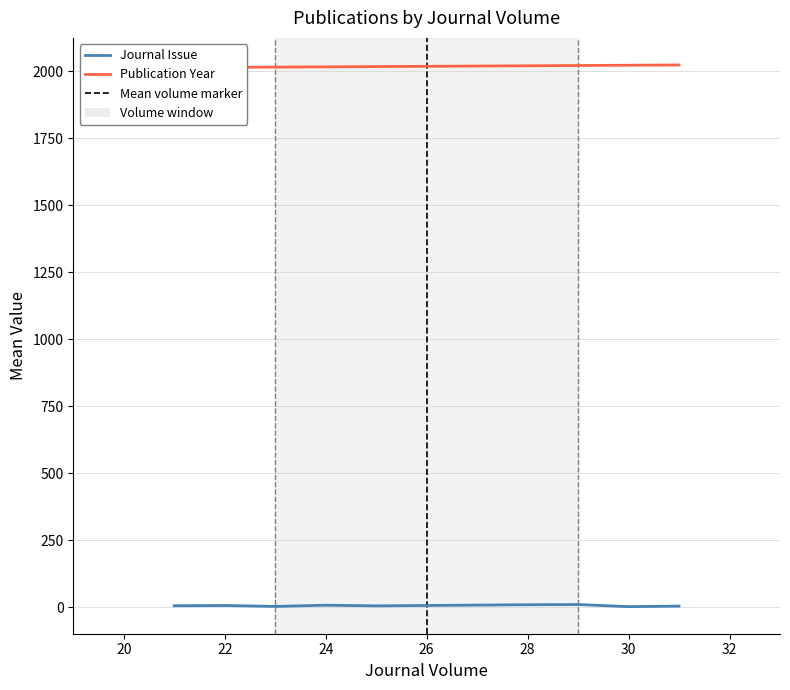

Does the chart display data point markers on the line(s)?

No